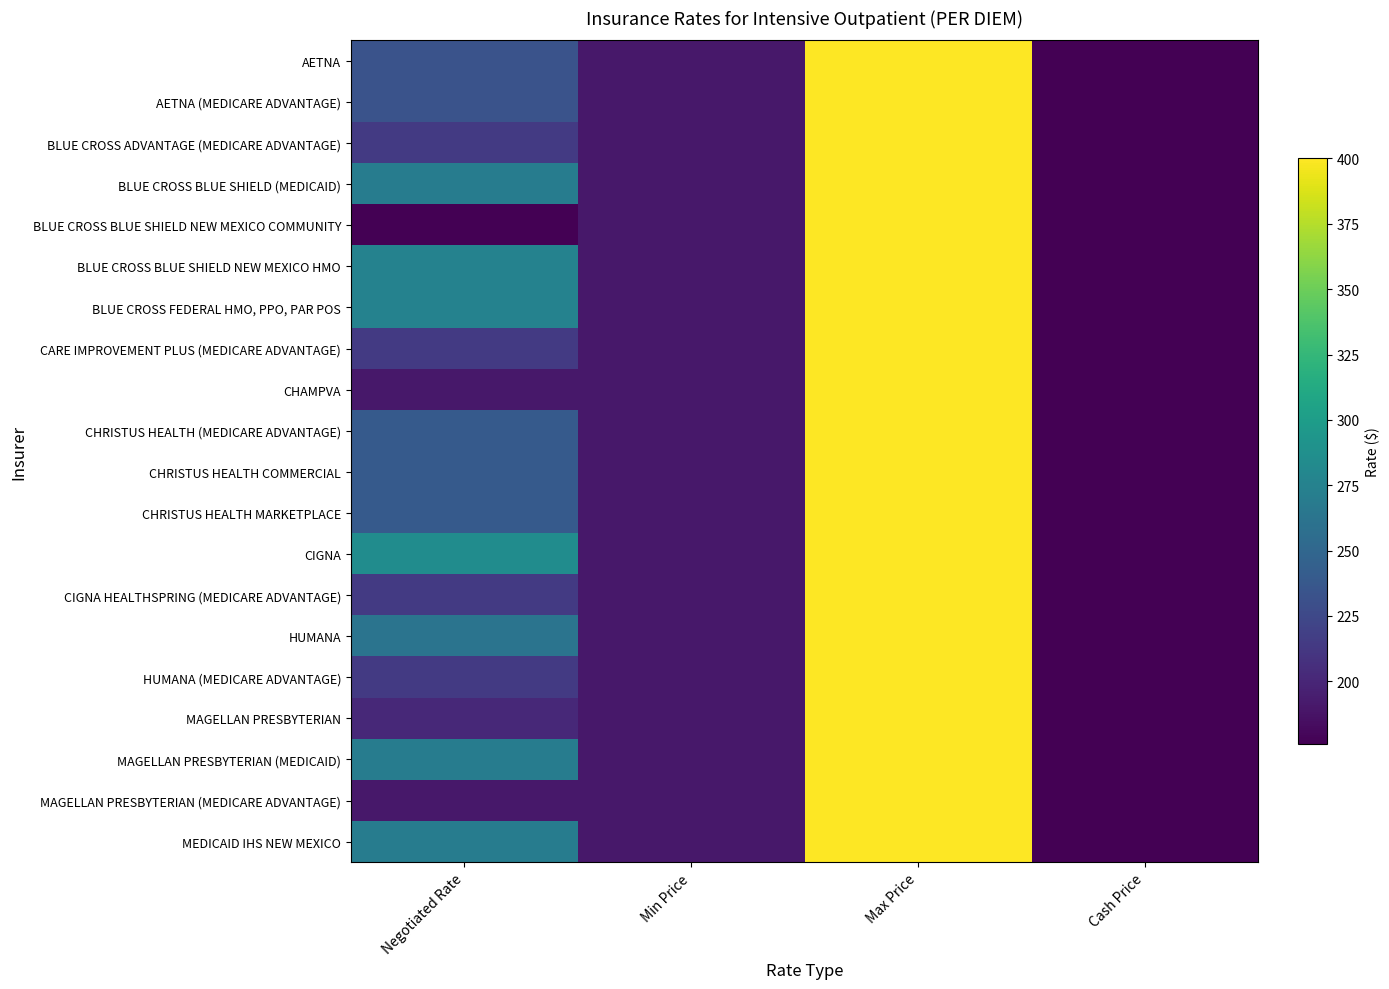

Which category has the lowest value across all series?

Cash Price